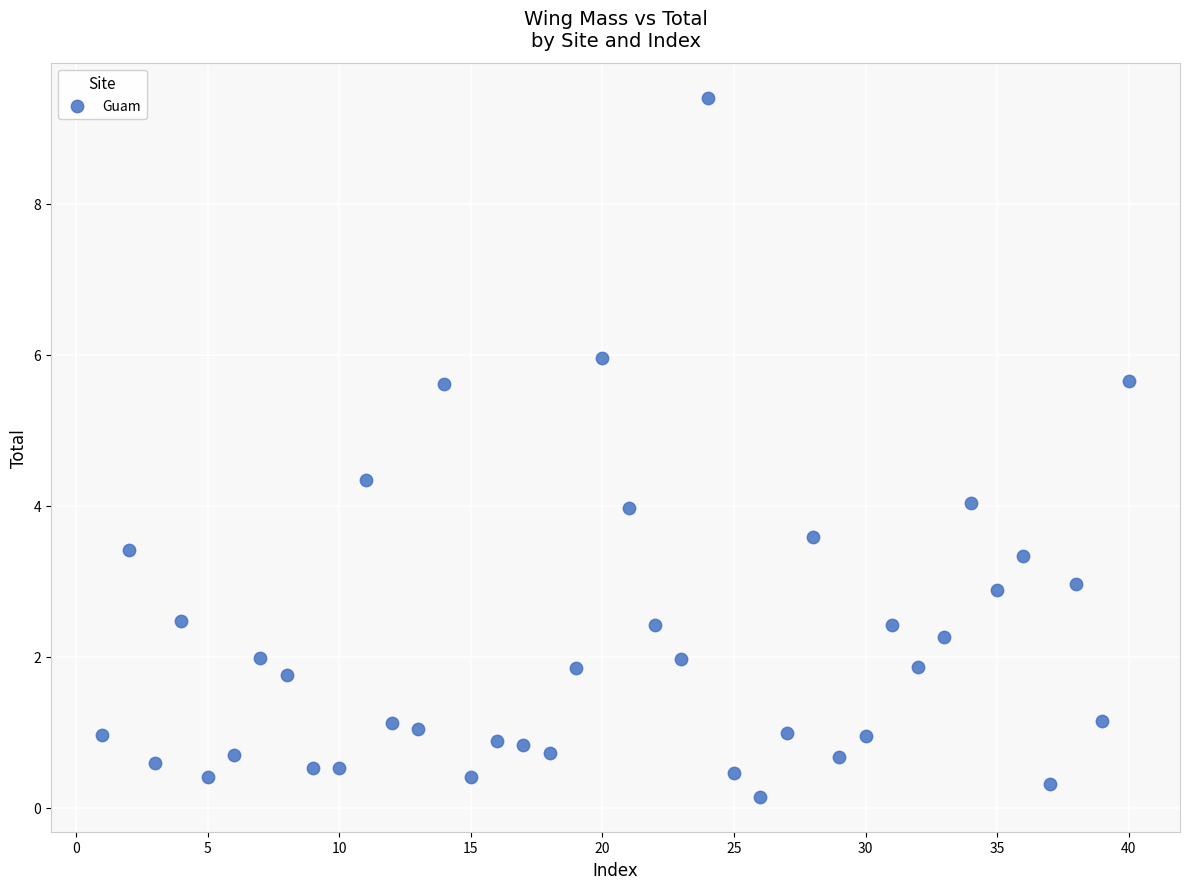

What is the range of X values (max minus min)?

39.0